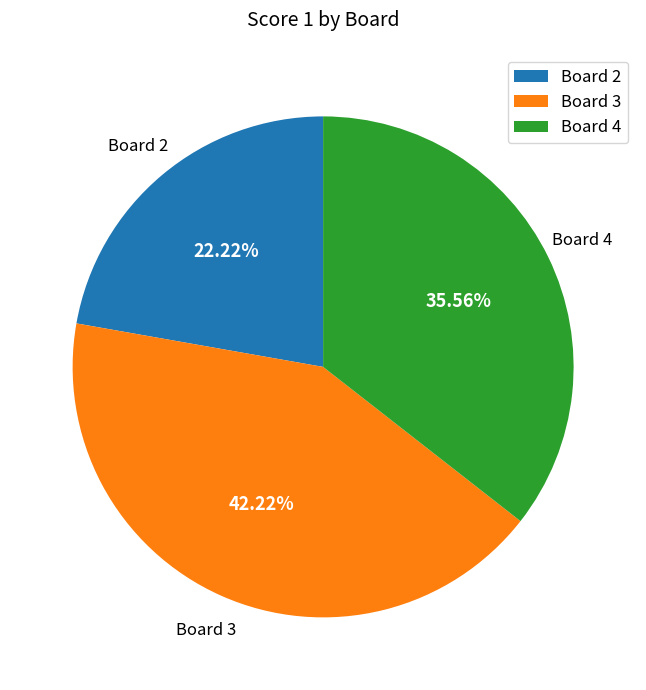

Rank the categories by value from lowest to highest.

Board 2, Board 4, Board 3